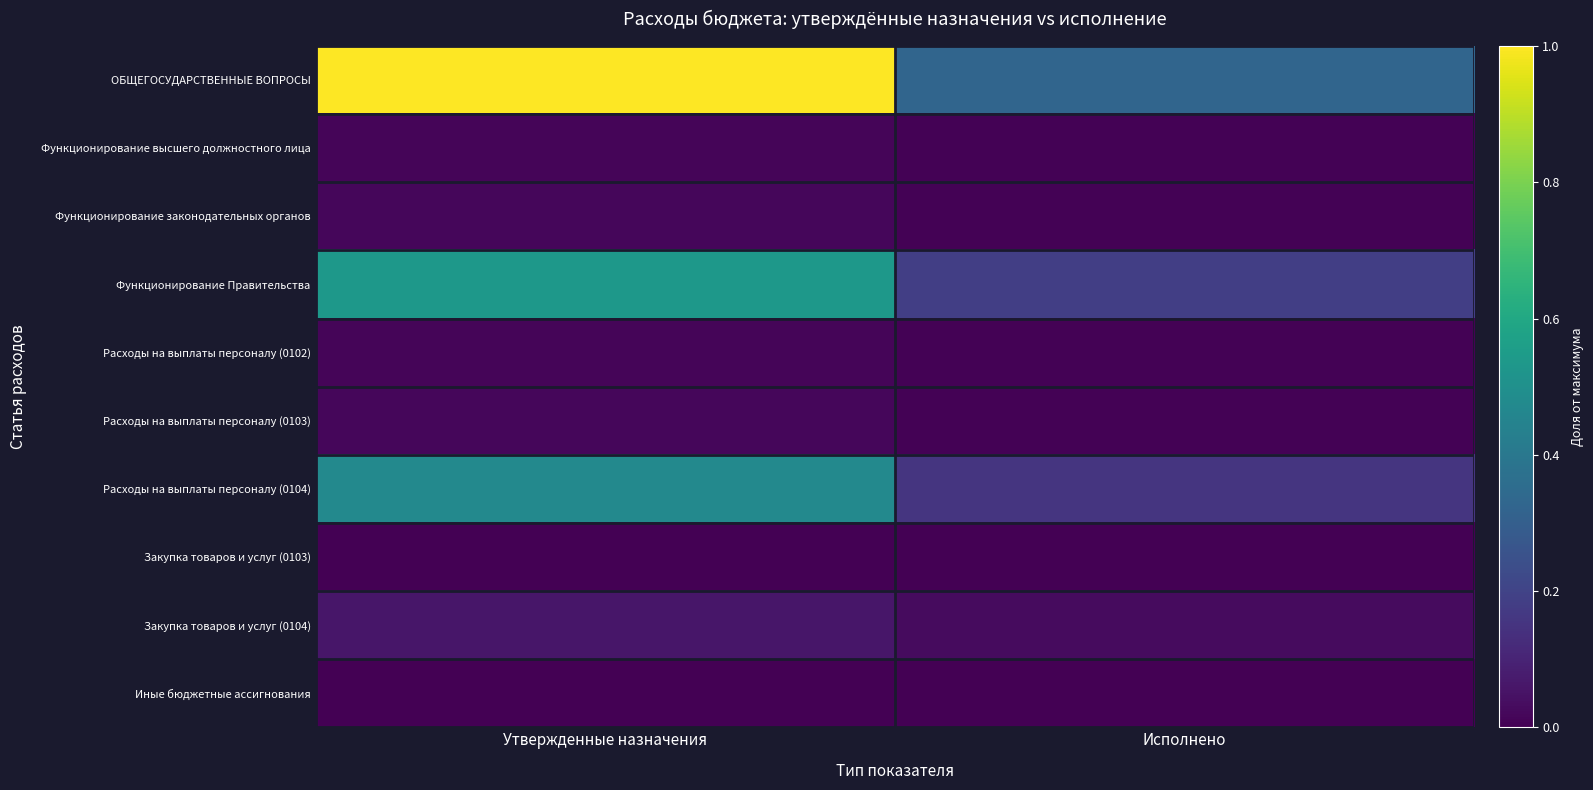

Which series changed the most between Утвержденные назначения and Исполнено?

ОБЩЕГОСУДАРСТВЕННЫЕ ВОПРОСЫ